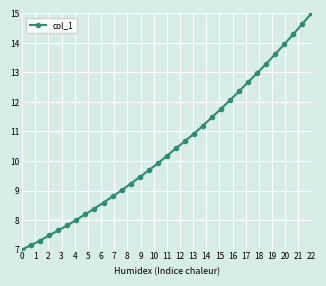

Reading left to right, transcribe all the data shown in this chart.

7.0	7.2	7.3	7.5	7.6	7.8	8.0	8.2	8.4	8.6	8.8	9.0	9.2	9.5	9.7	9.9	10.2	10.4	10.7	10.9	11.2	11.5	11.8	12.1	12.4	12.7	13.0	13.3	13.6	14.0	14.3	14.6	15.0